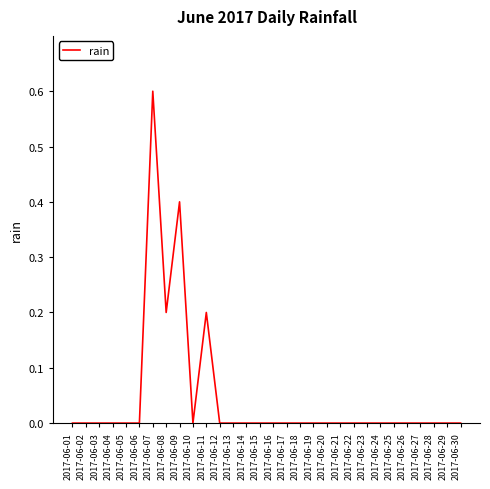

The chart shows a value of 0.0 at 2017-06-24. True or false?

True